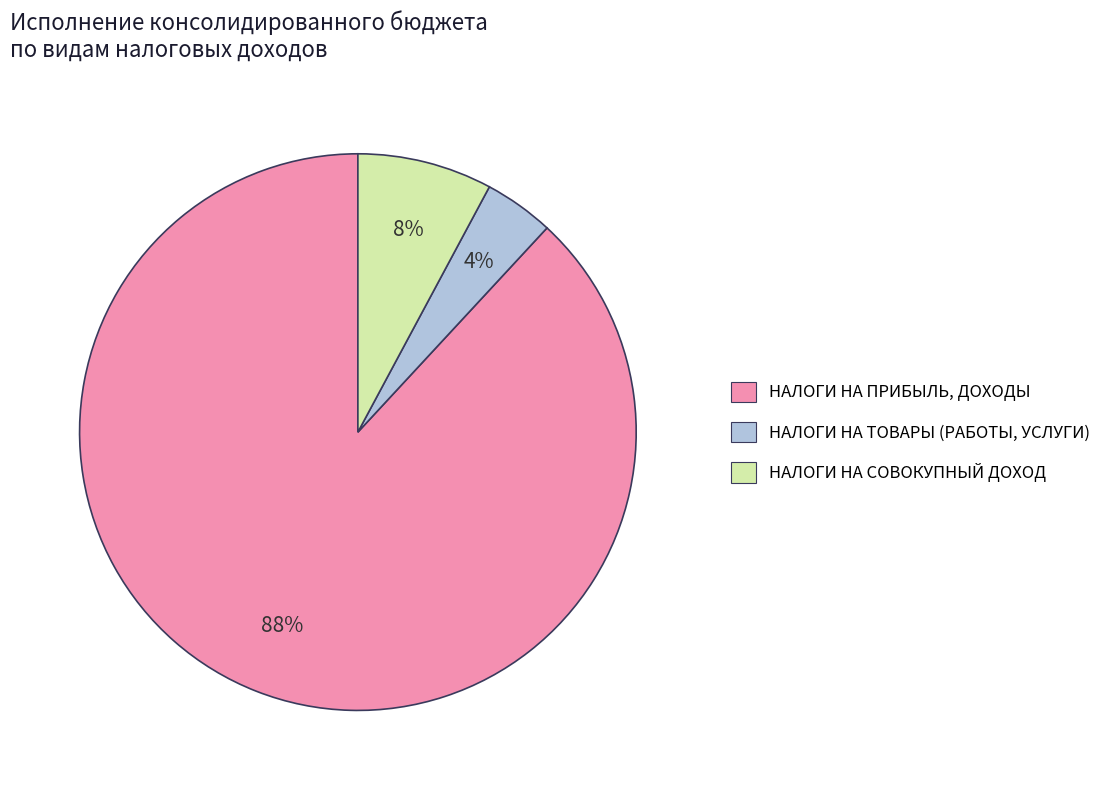

To the nearest percent, what is the difference between the largest and smallest slice percentages?

84%